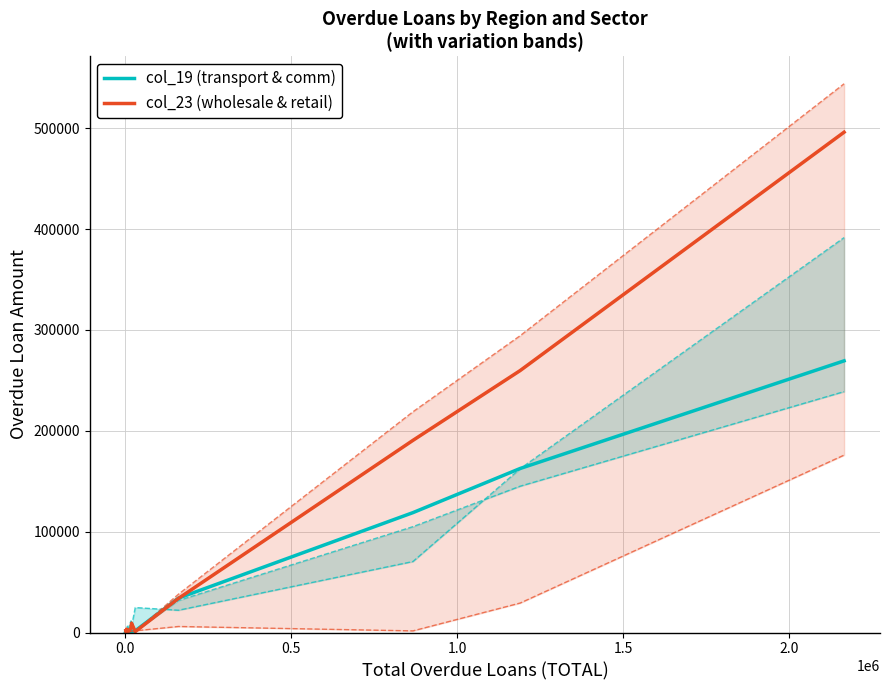

What is the difference between the maximum and minimum values in the col_23 (wholesale & retail) series?

495557